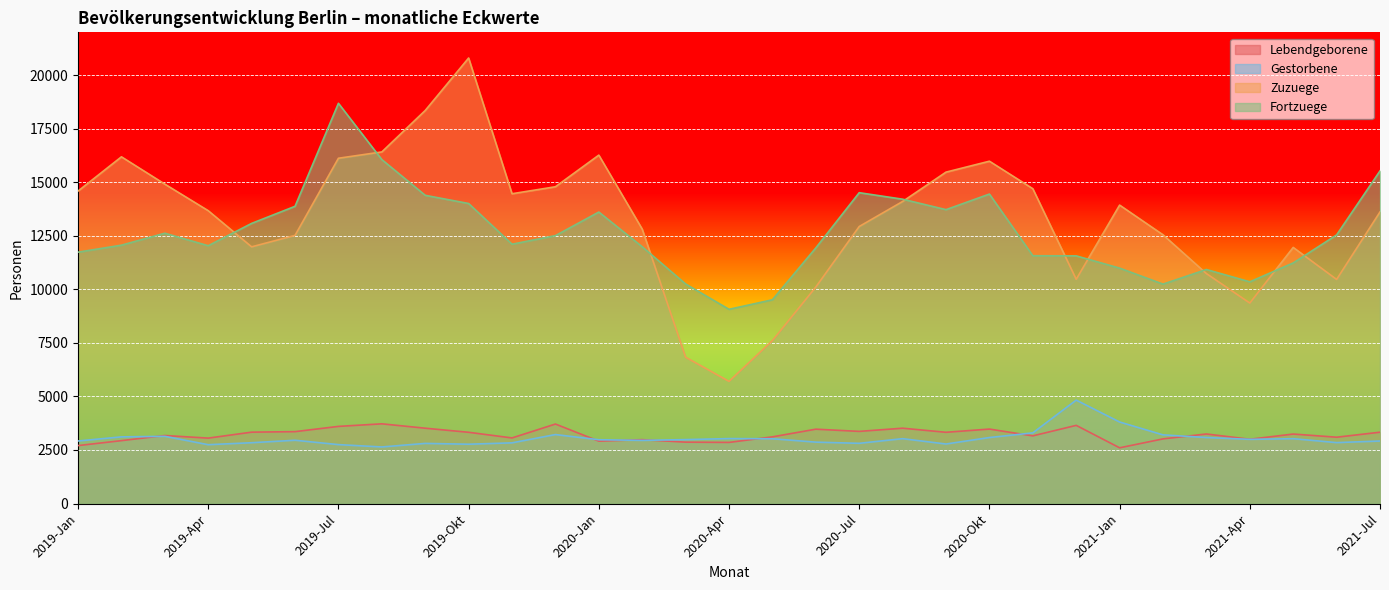

How many lines are shown in the chart?

4